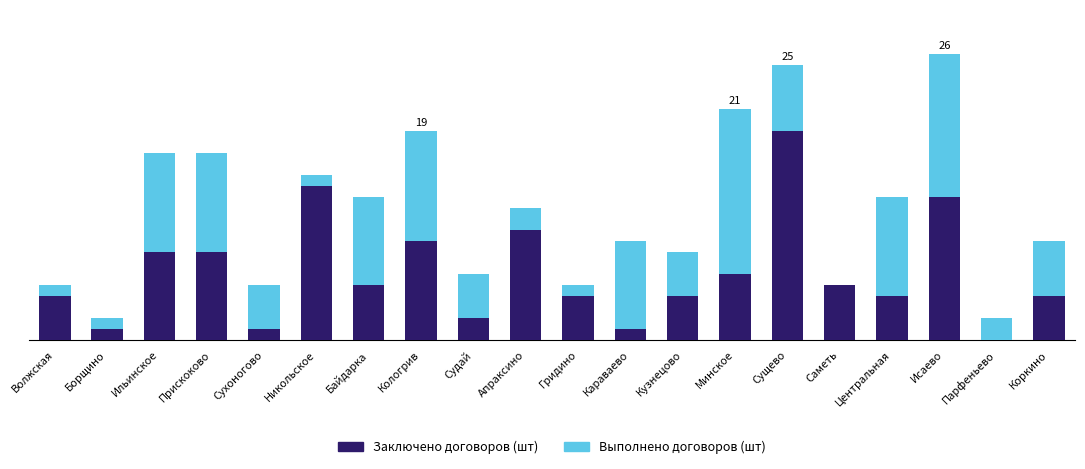

The value of Заключено договоров (шт) at Исаево is 6. True or false?

False